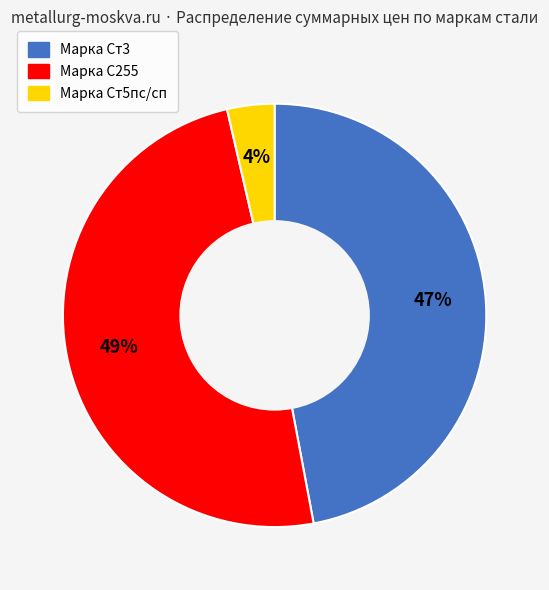

To the nearest percent, what is the average slice percentage?

33%